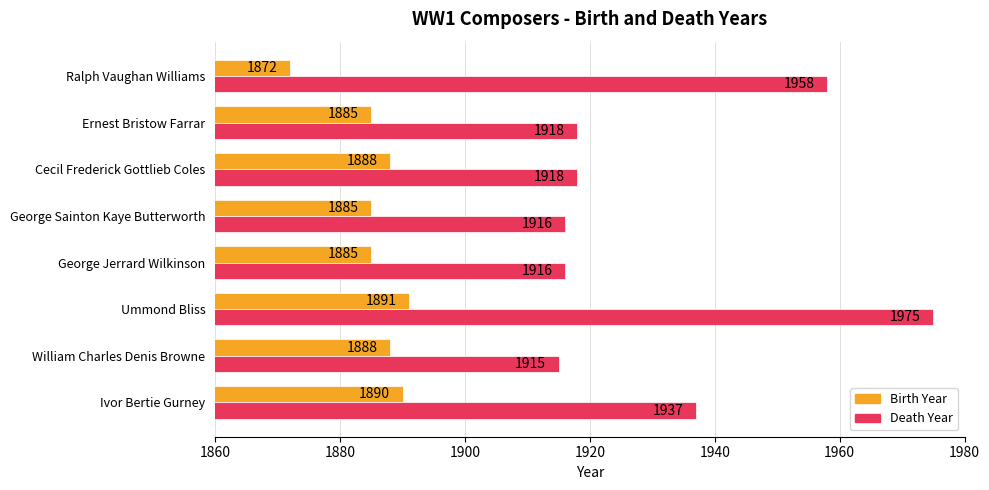

The value of Death Year at Ivor Bertie Gurney is 3112. True or false?

False